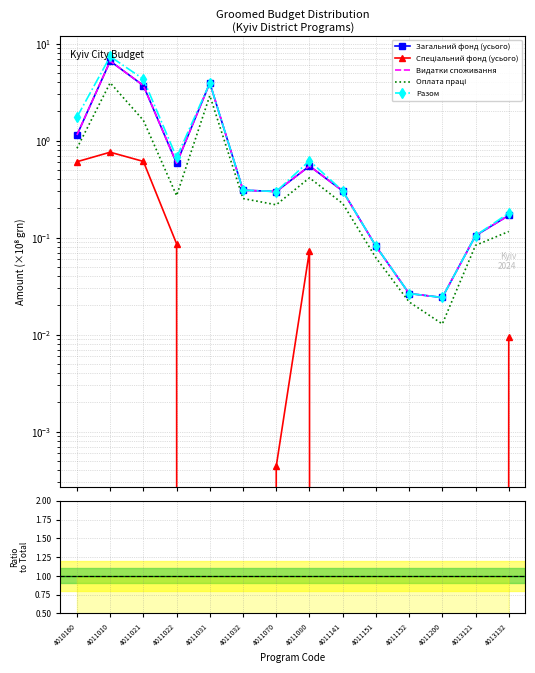

Which series has the widest spread of values?

Разом